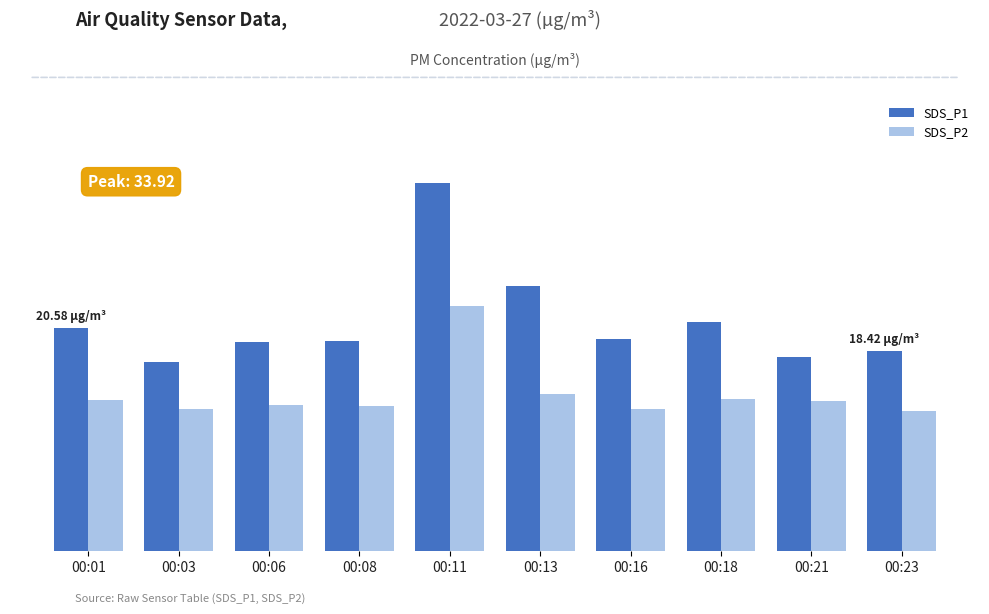

Which category has the lowest value in the SDS_P2 series?

00:23